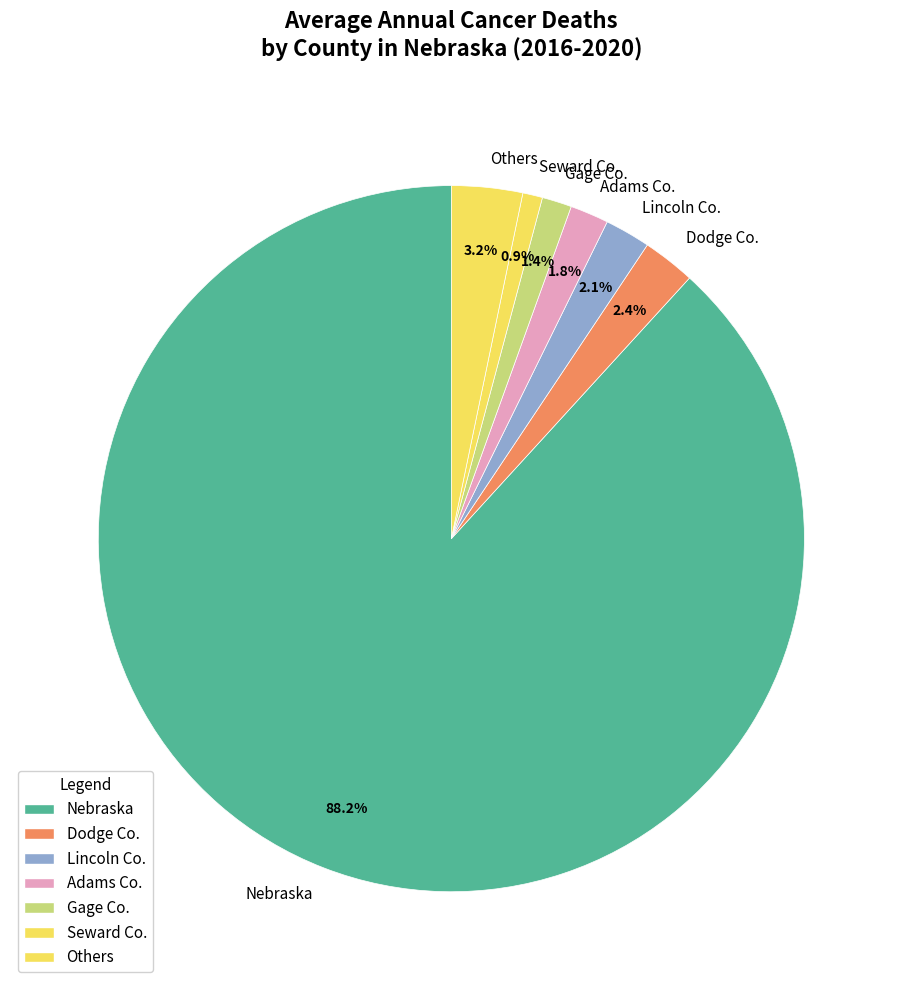

Is there any slice that represents more than half of the pie?

Yes